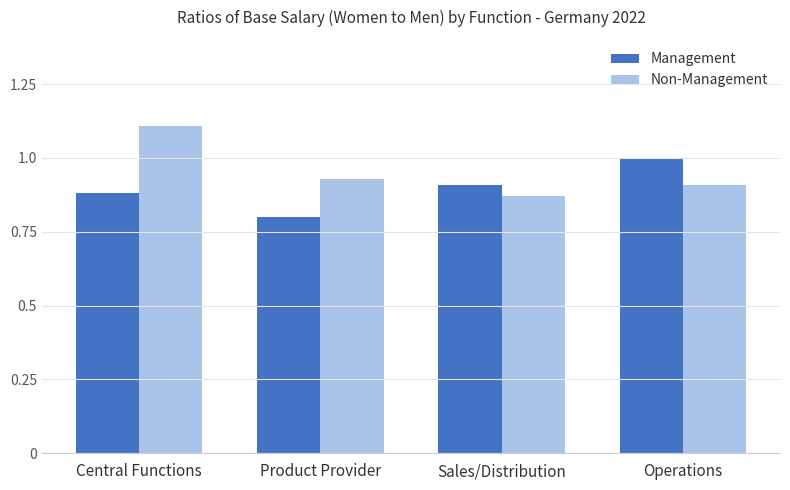

What is the sum of the Management values at Central Functions and Sales/Distribution?

1.8